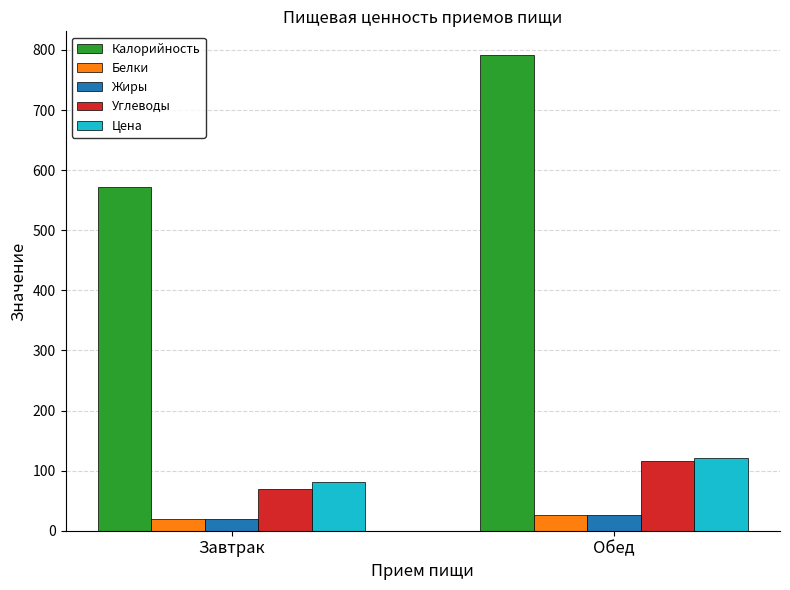

Reading left to right, extract all data points from this chart.

Калорийность: 571.7	791.5
Белки: 18.9	26.7
Жиры: 19.7	25.5
Углеводы: 70.2	115.3
Цена: 81.0	121.5